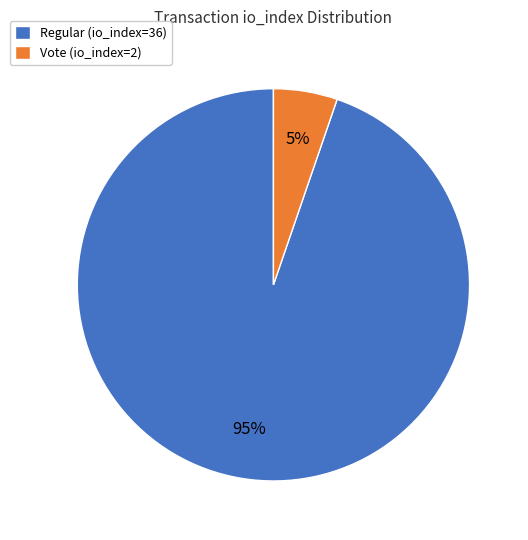

Is the sum of Regular (io_index=36) and Vote (io_index=2) greater than half?

Yes